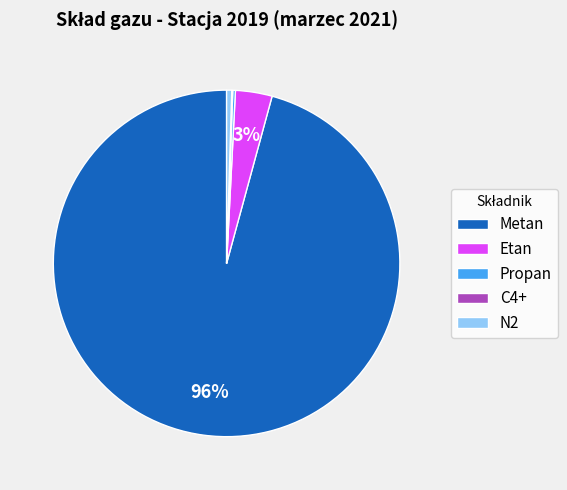

Does any single category account for the majority?

Yes